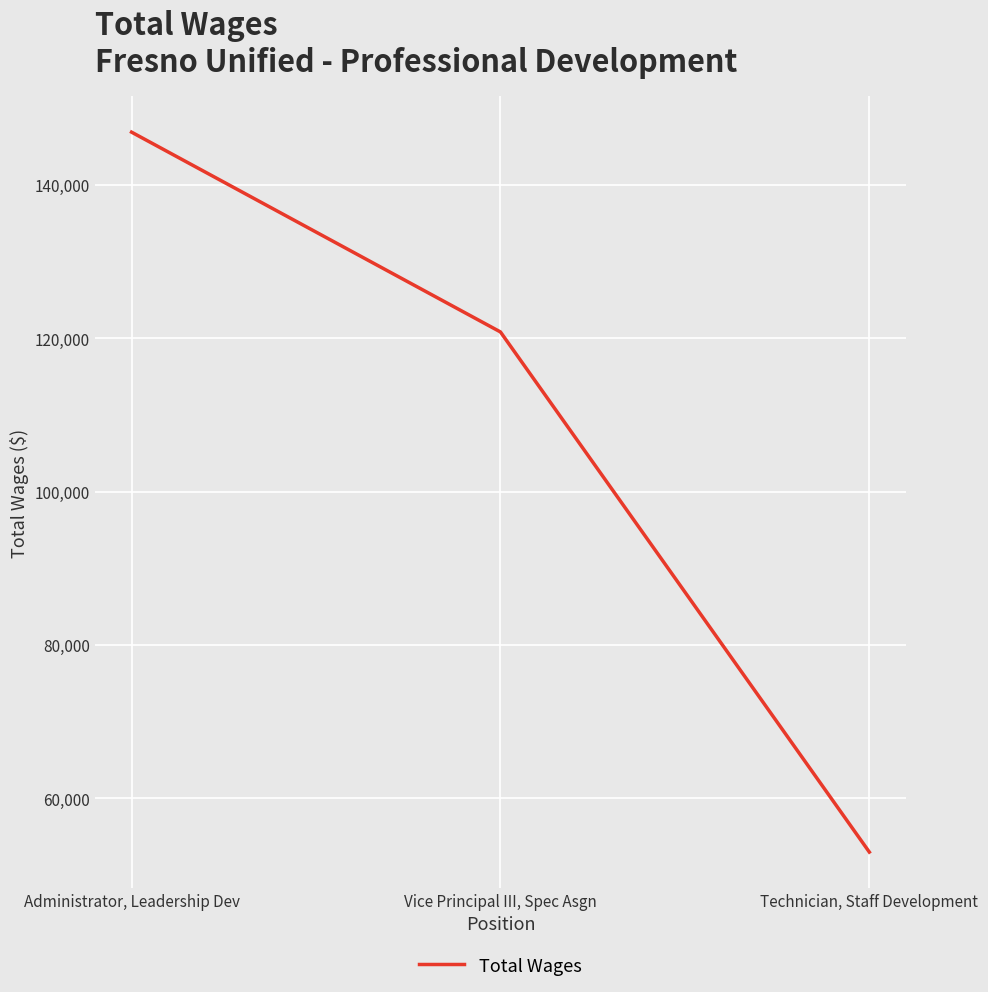

What is the maximum value shown in the chart?

146866